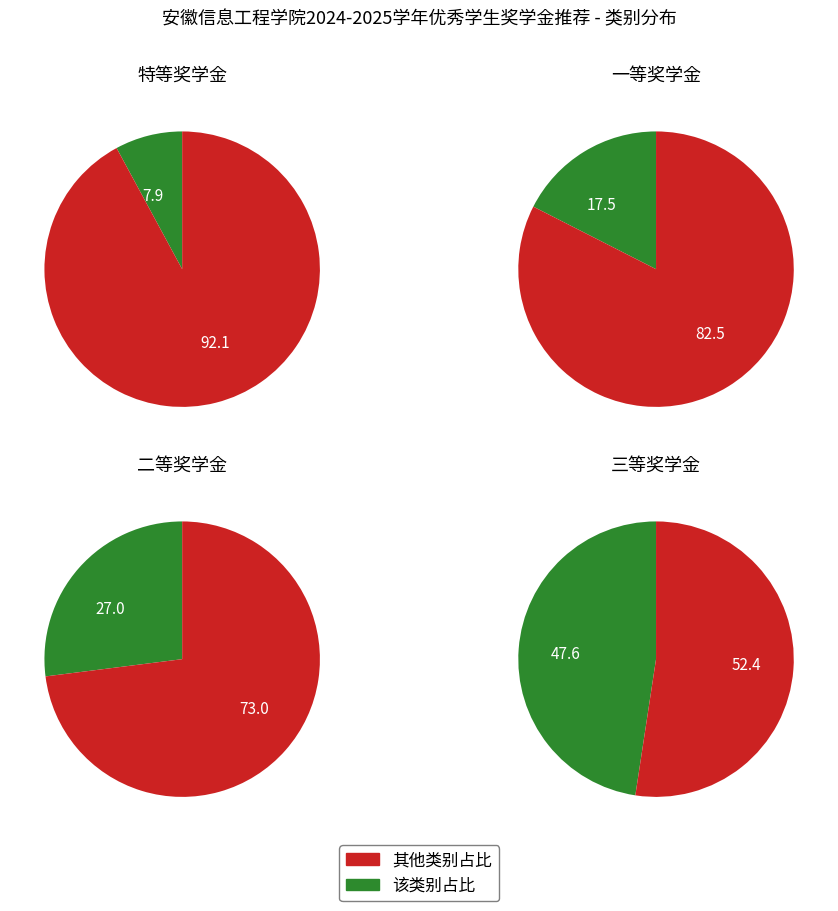

To the nearest percent, what portion does 三等奖学金 represent?

48%